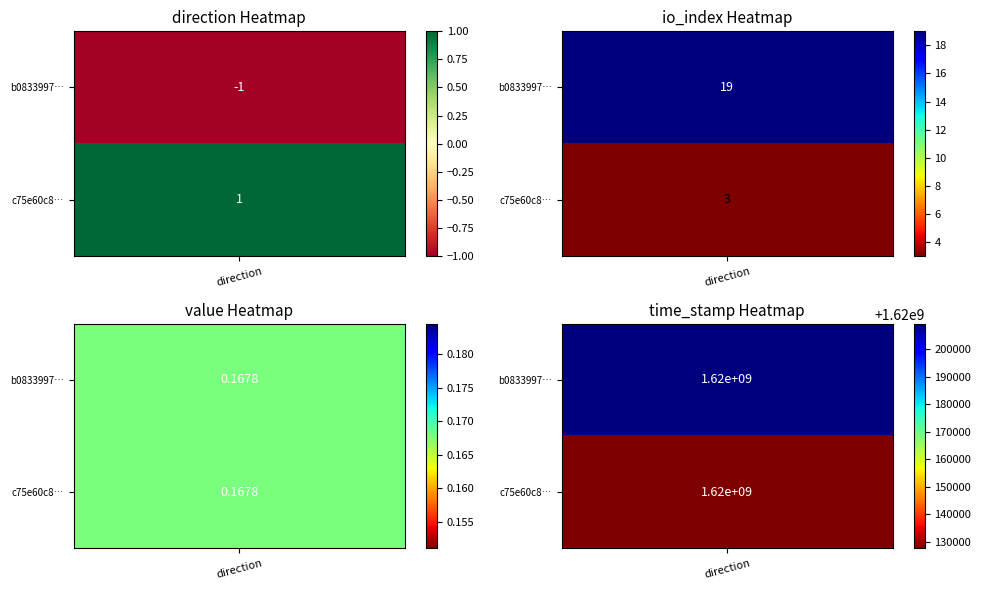

What is the sum of the b0833997c1874339682086a513f74b3dcdbdef7 values at 4 and 1?

1620209292.0